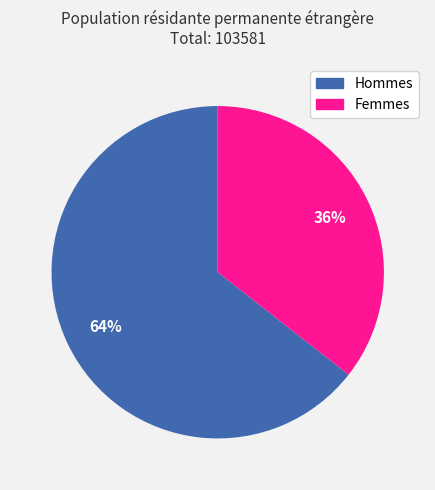

Combined, do Hommes and Femmes account for over 50%?

Yes